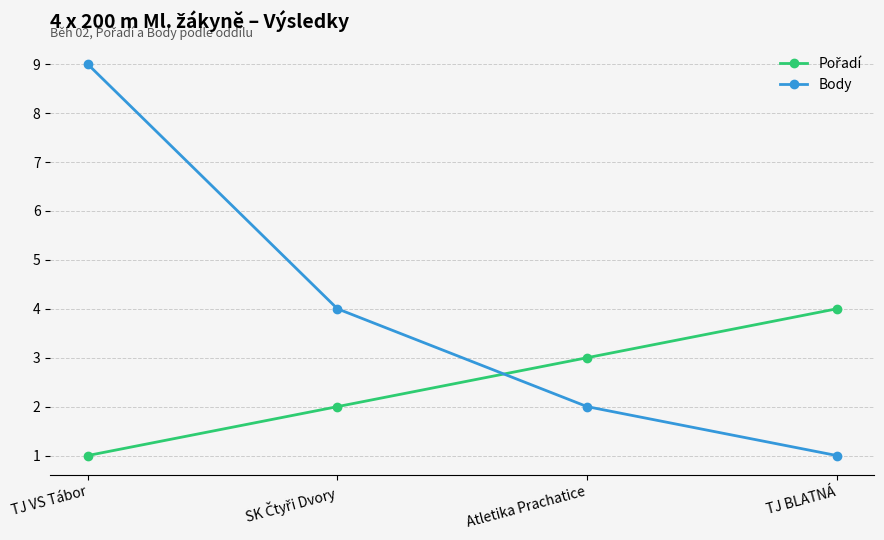

Is it true that Body equals 9 at TJ VS Tábor?

True